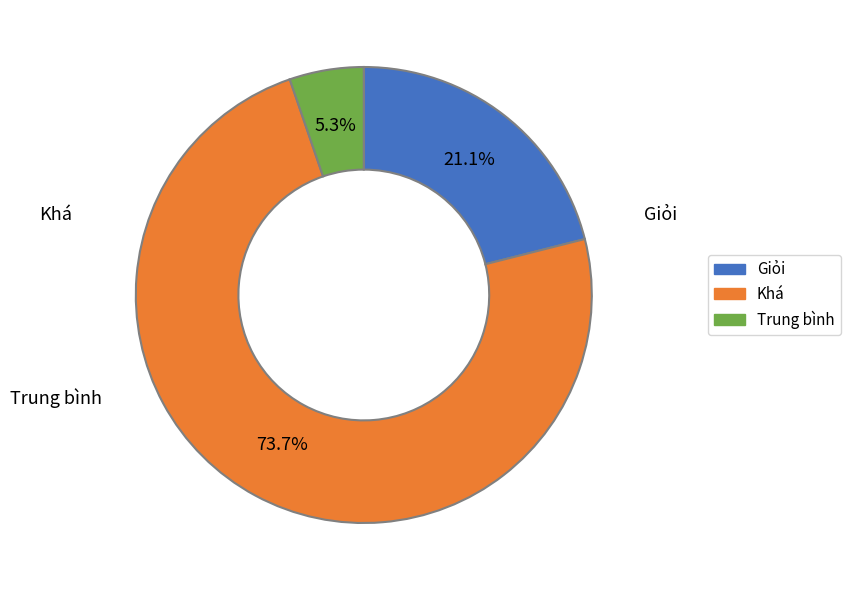

Is it true that Trung bình is 5% of the pie?

True